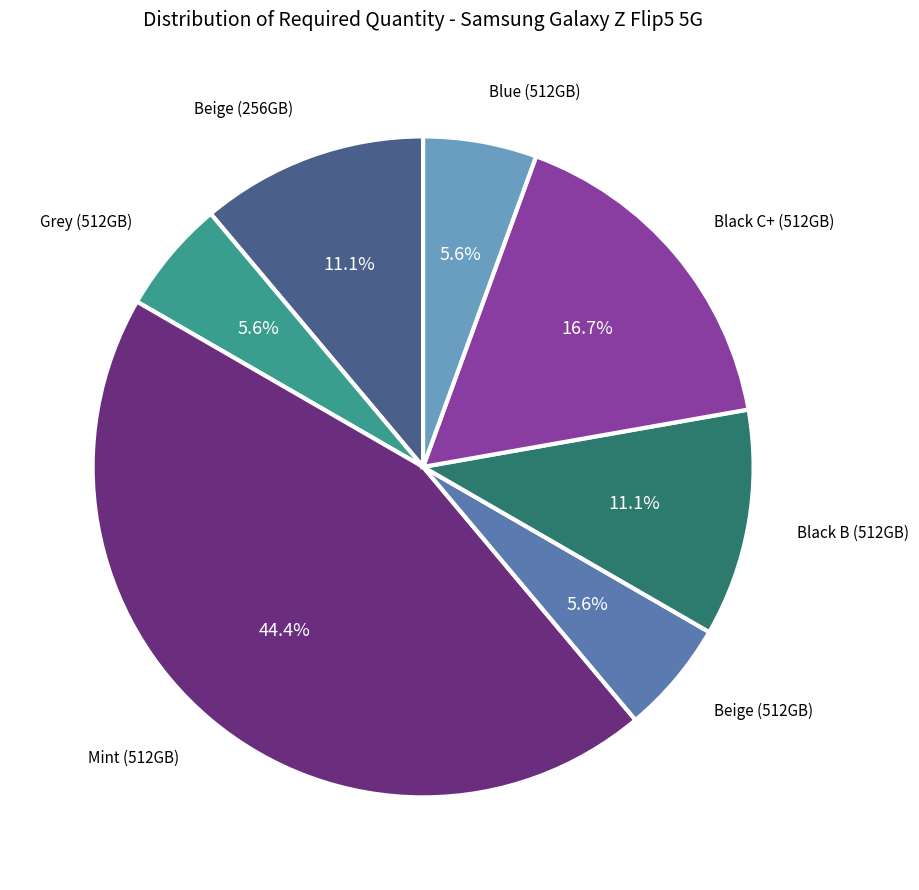

Does any single category account for the majority?

No